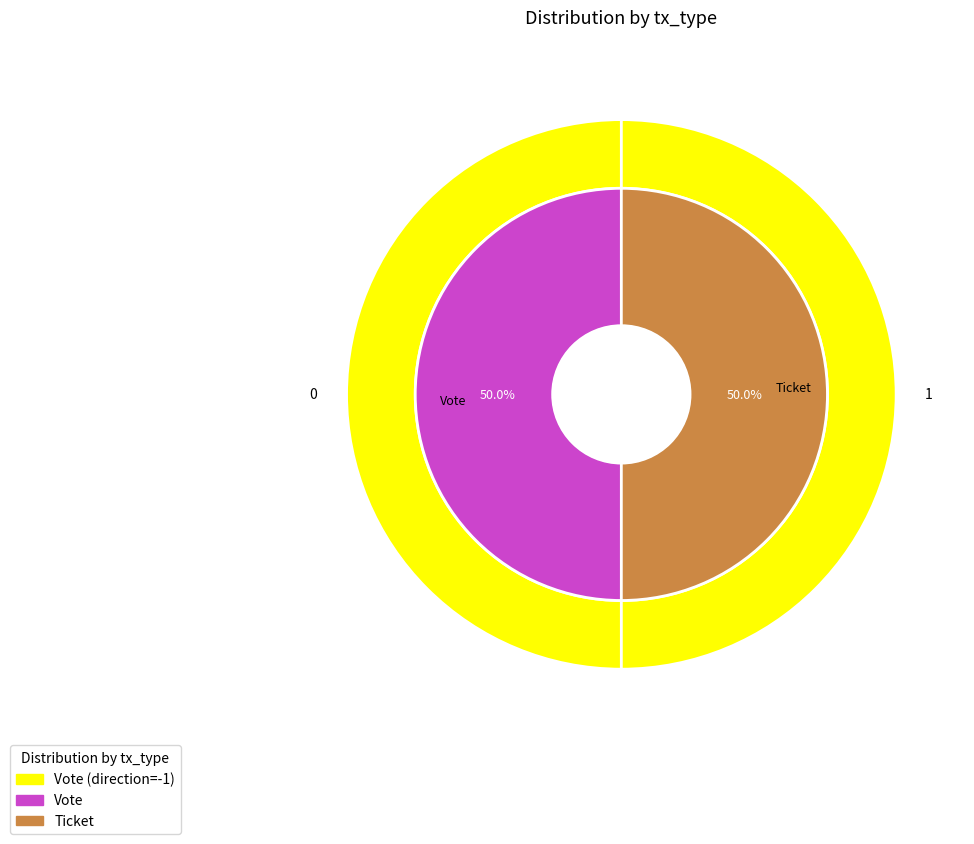

Is the sum of Vote and Ticket greater than half?

Yes